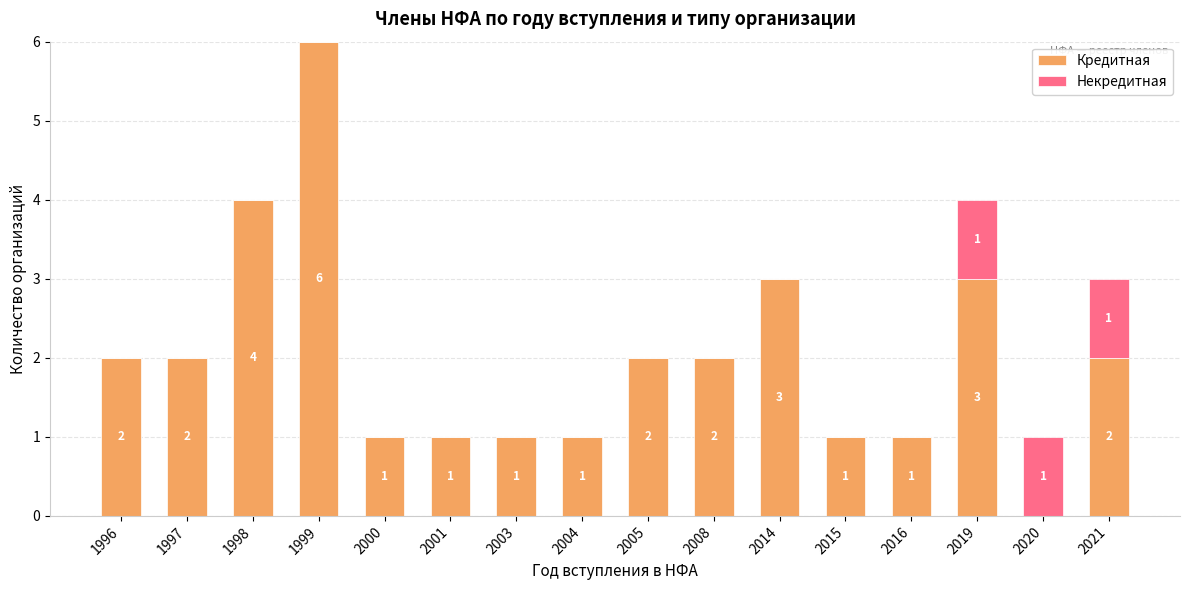

What is the sum of the Кредитная values at 2019 and 1999?

9